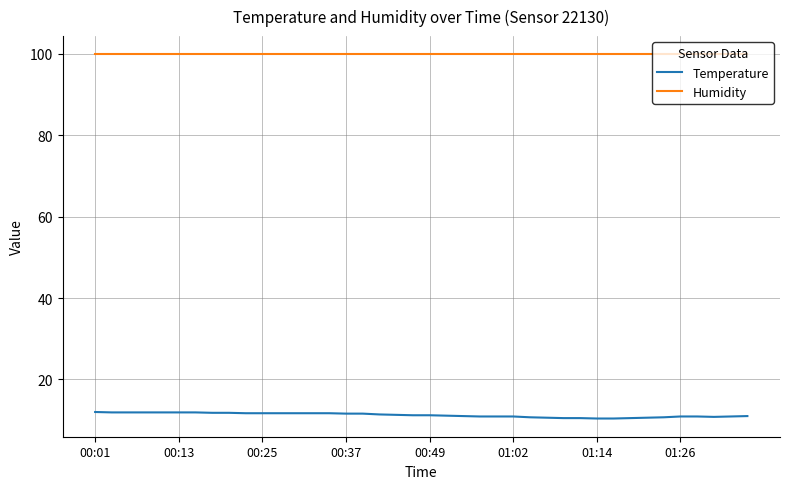

True or false: Humidity and Temperature intersect in this chart.

False